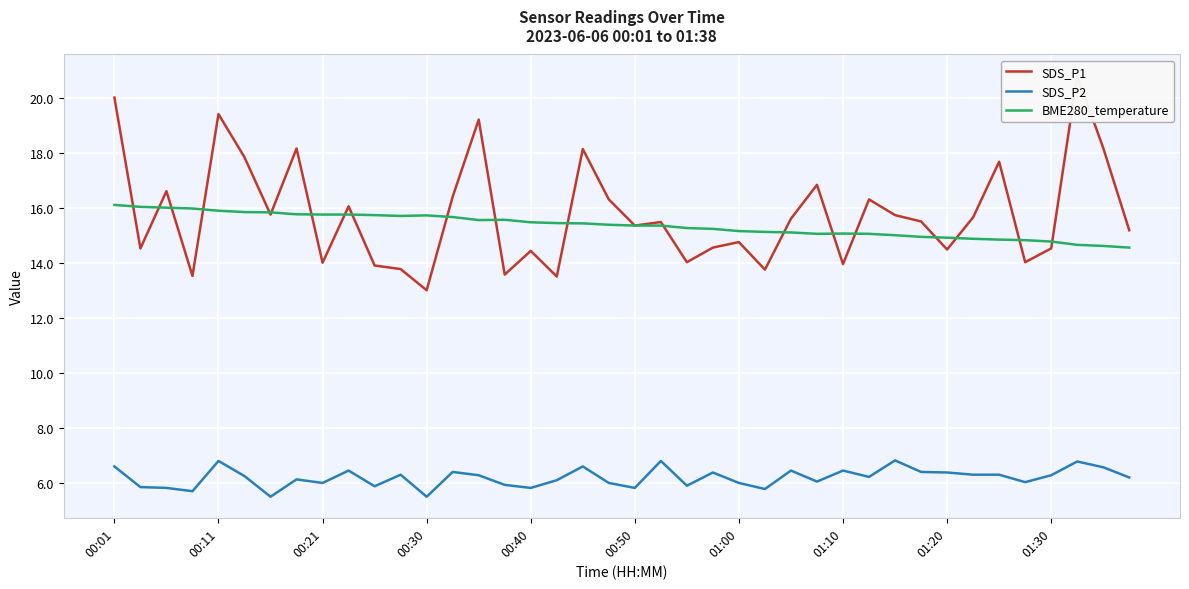

How many values in the SDS_P1 series exceed 15?

23